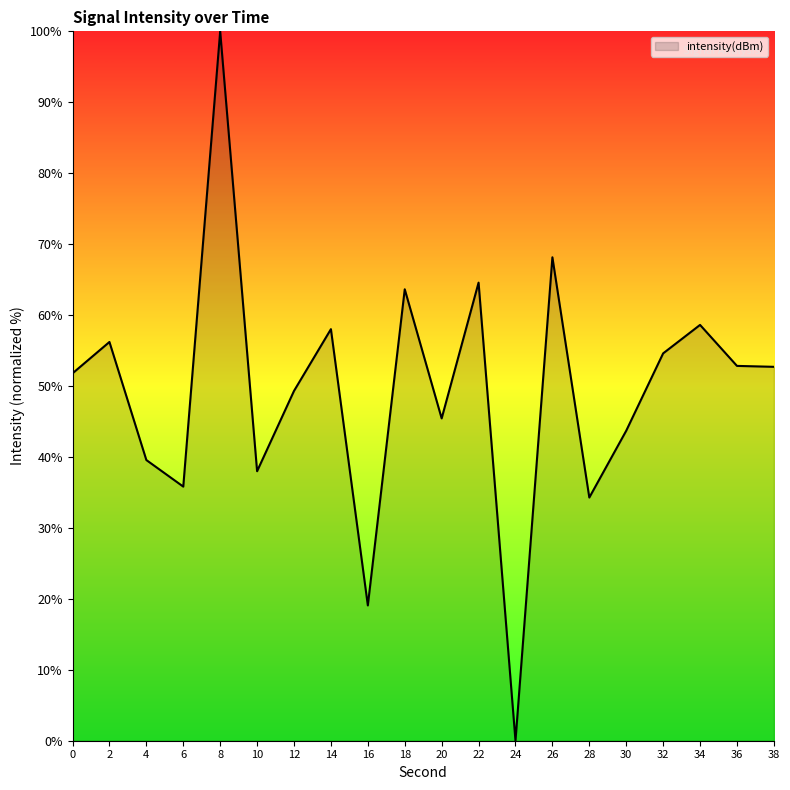

The chart shows a value of 52.7 at 38. True or false?

True